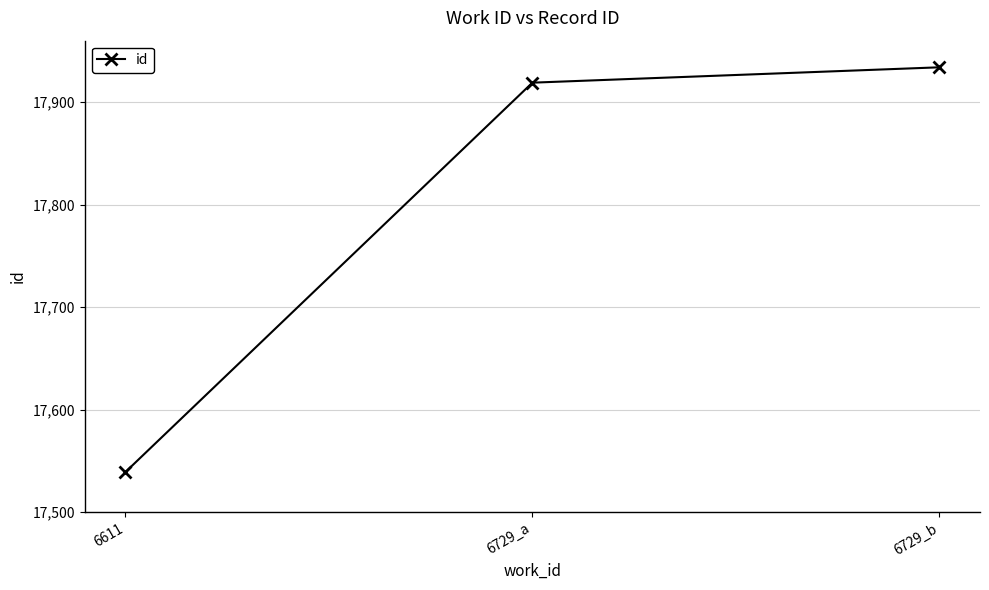

Where is the data nearest to the value 17736?

6729_a